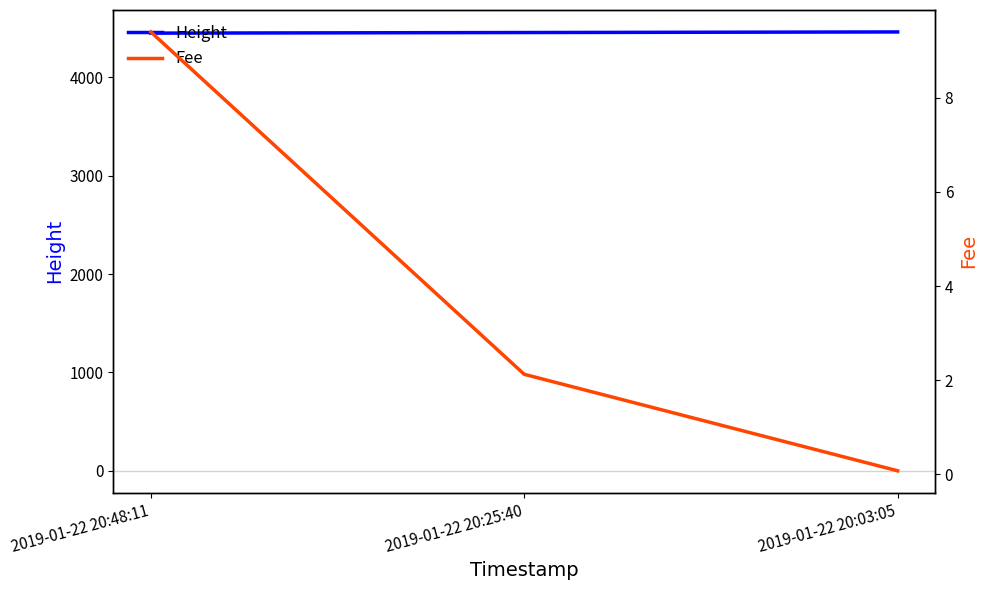

What is the spread (max minus min) of values at 2019-01-22 20:03:05?

4462.9